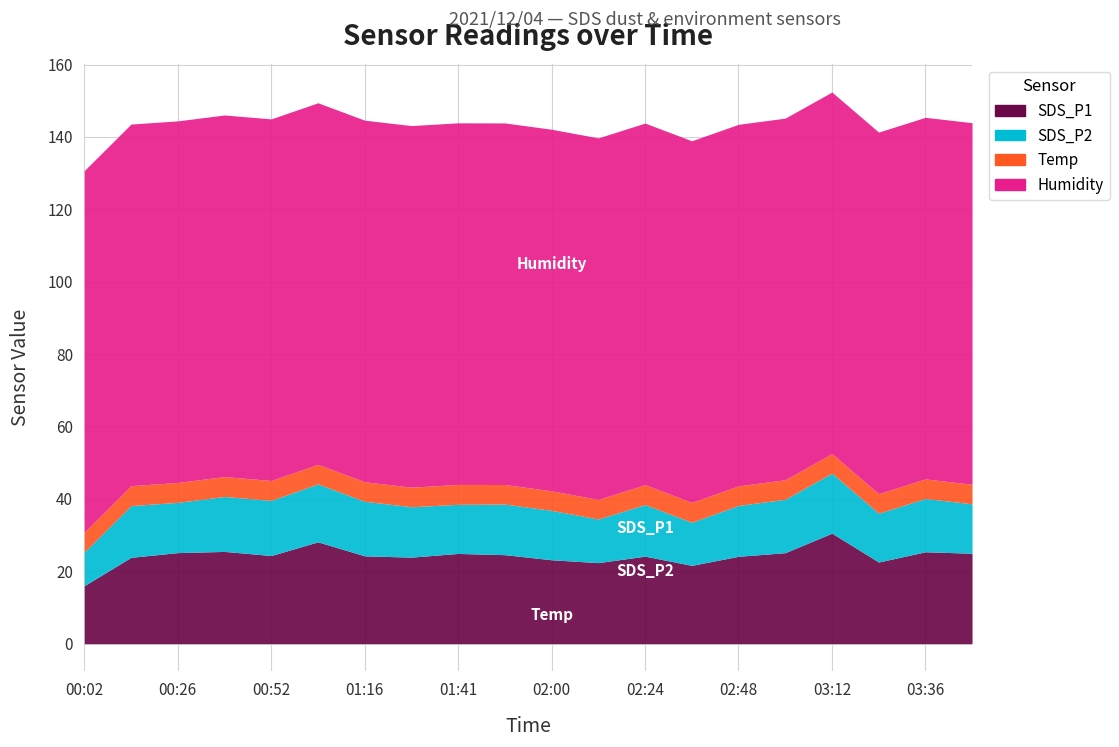

True or false: SDS_P1 and Humidity cross at least once.

False